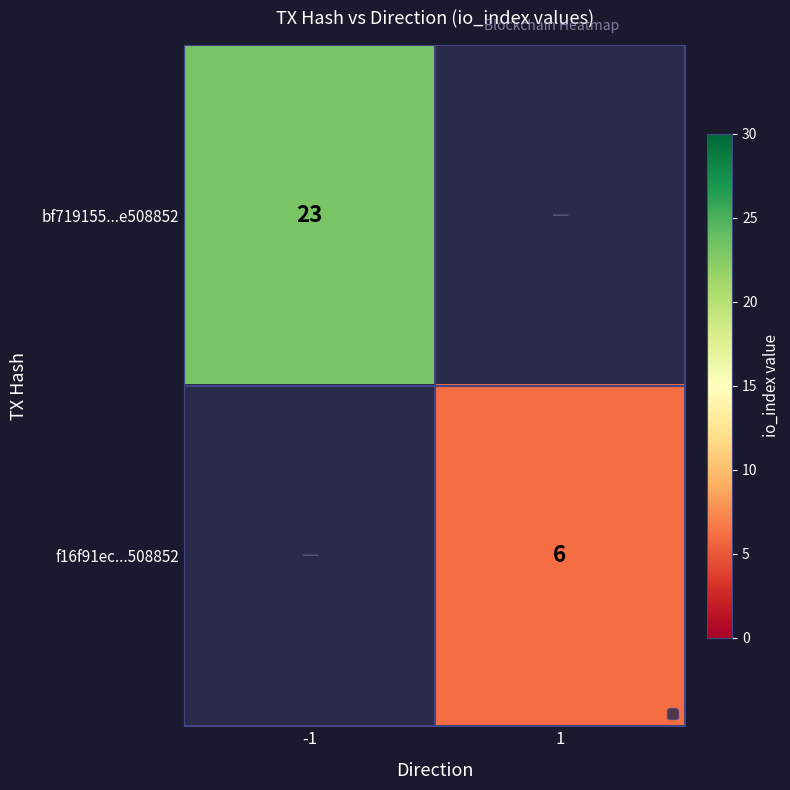

The f16f91ec...508852 series shows 2.2 at 1. True or false?

False